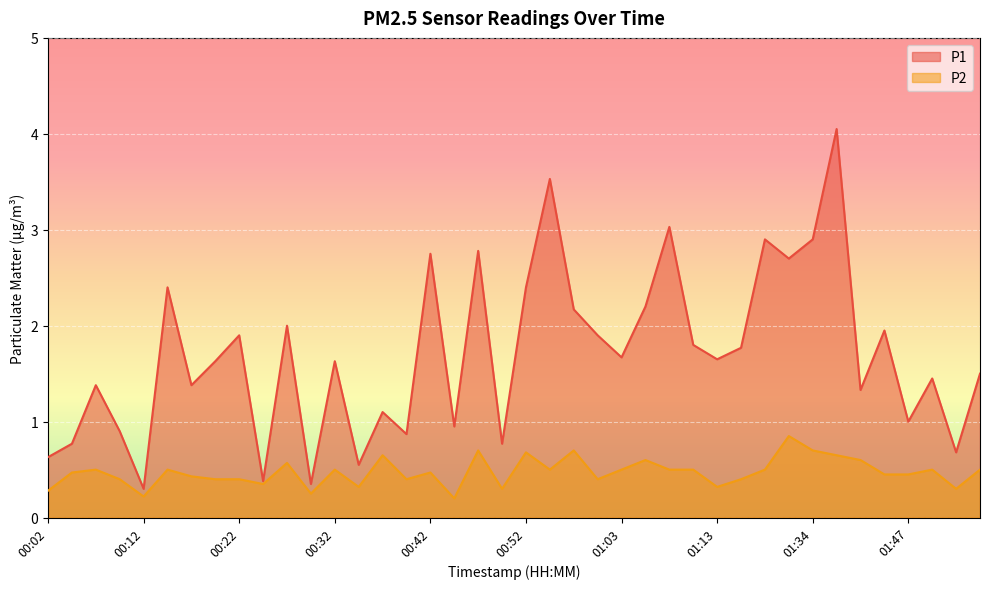

Which label corresponds to the smallest value in the chart?

00:45